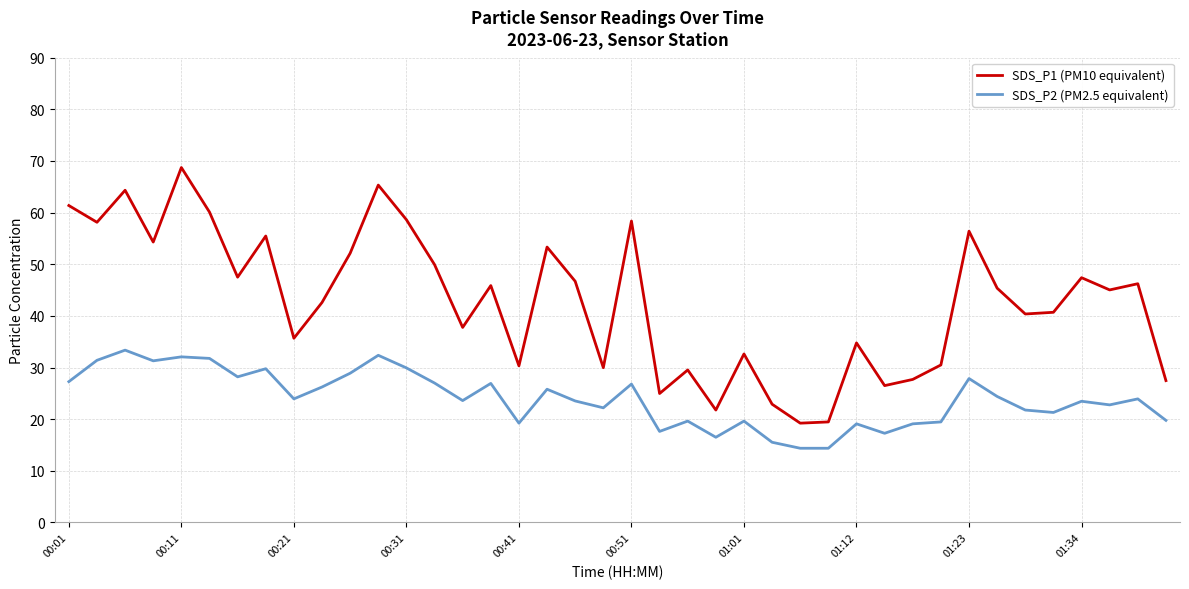

How many lines are shown in the chart?

2